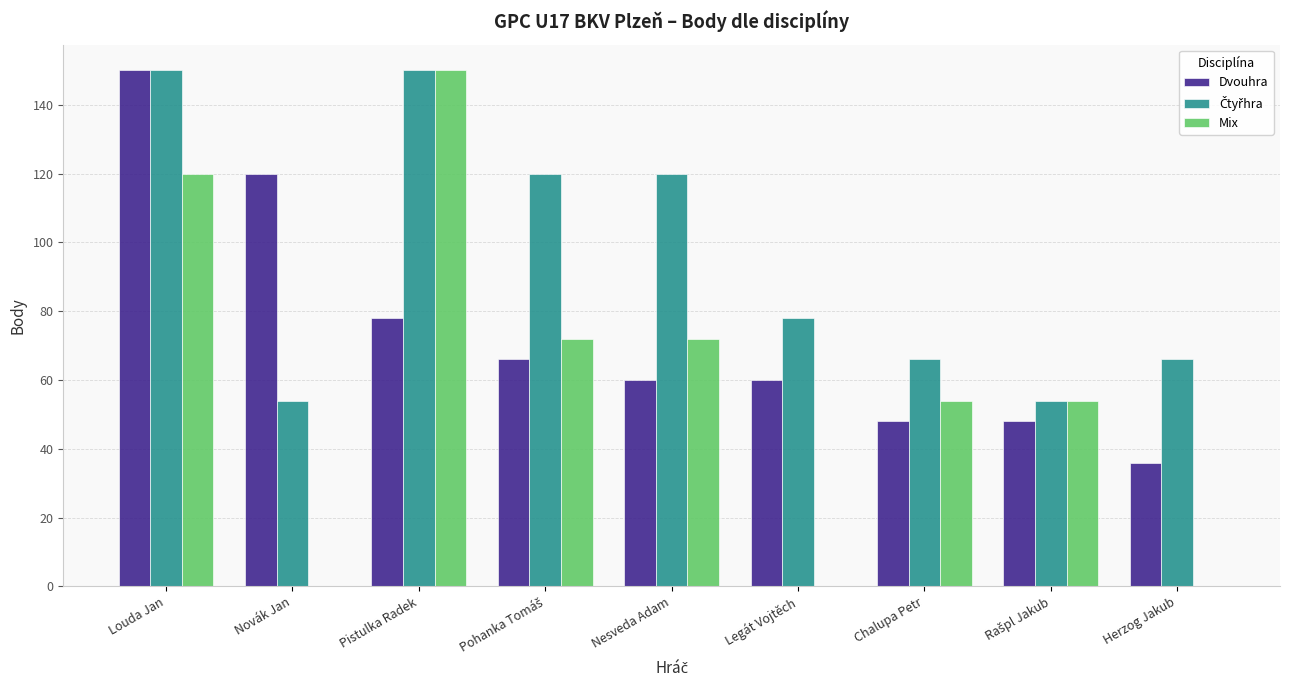

True or false: Mix has a value of 96 at Herzog Jakub.

False